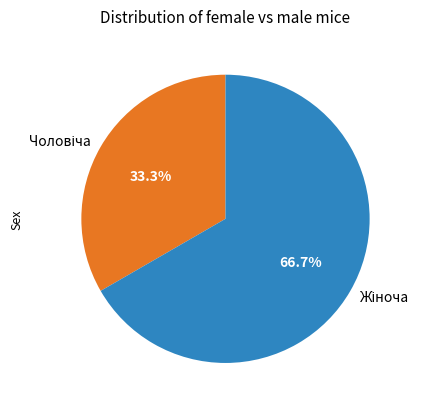

Combined, what portion of the pie is Чоловіча and Жіноча?

100.0%